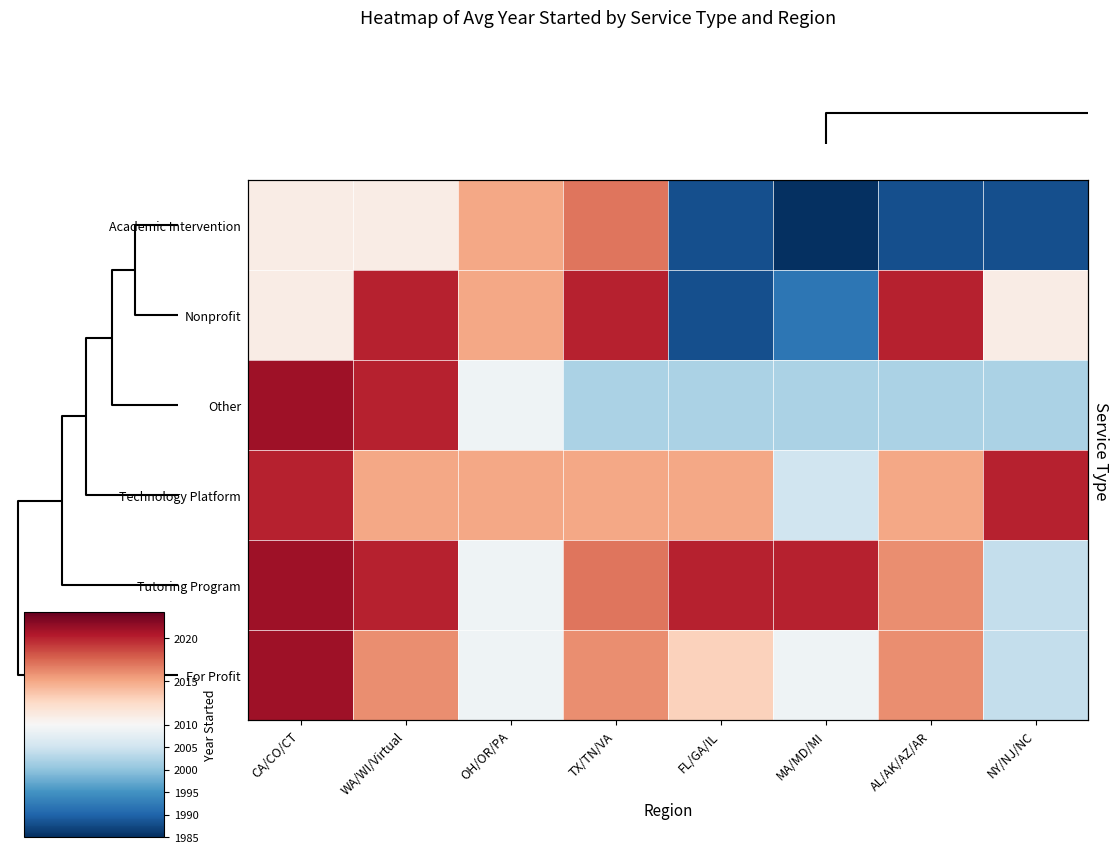

What is the approximate value of row_0 at 6?

1988